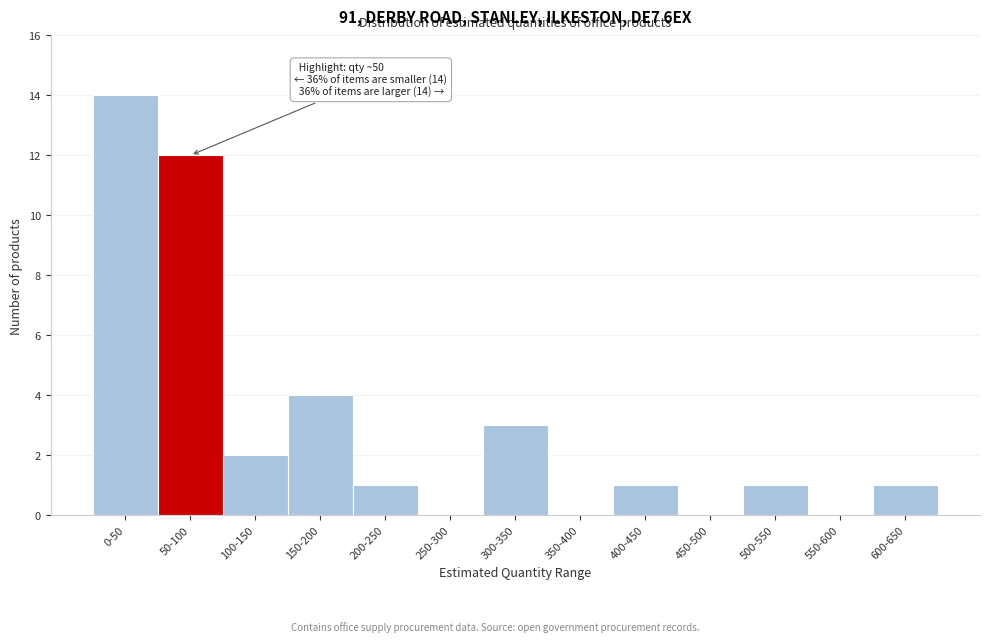

Reading right to left, transcribe all the data shown in this chart.

600-650=1	550-600=0	500-550=1	450-500=0	400-450=1	350-400=0	300-350=3	250-300=0	200-250=1	150-200=4	100-150=2	50-100=12	0-50=14